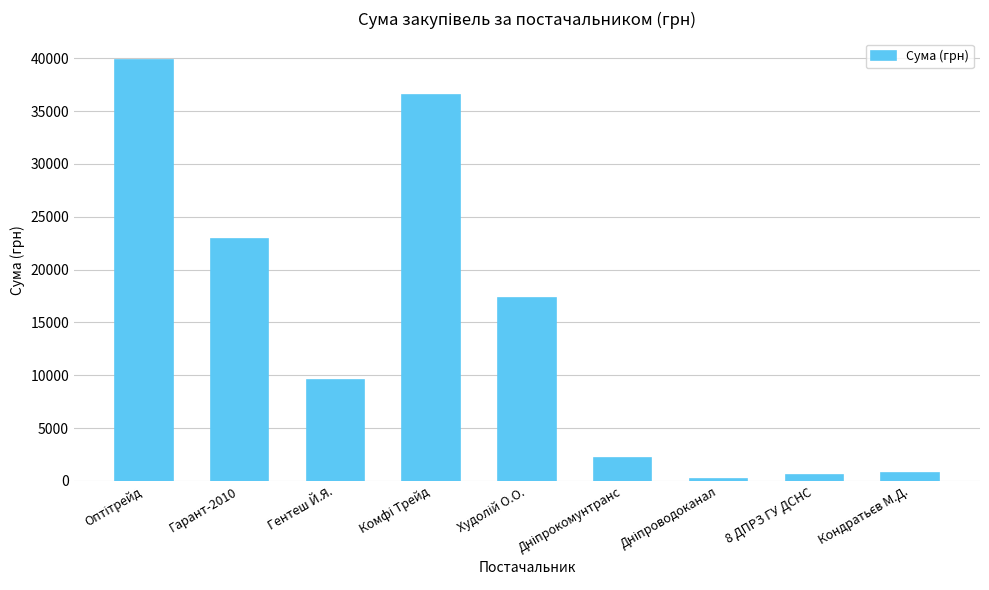

Are the bars horizontal?

No